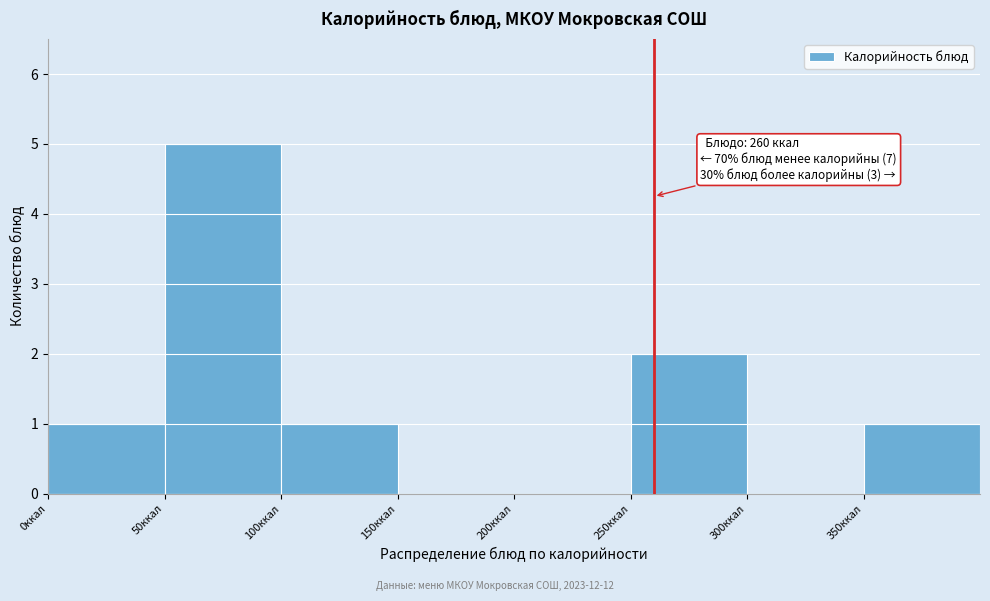

Over which range of the x-axis is the bar tallest?

50 to 100